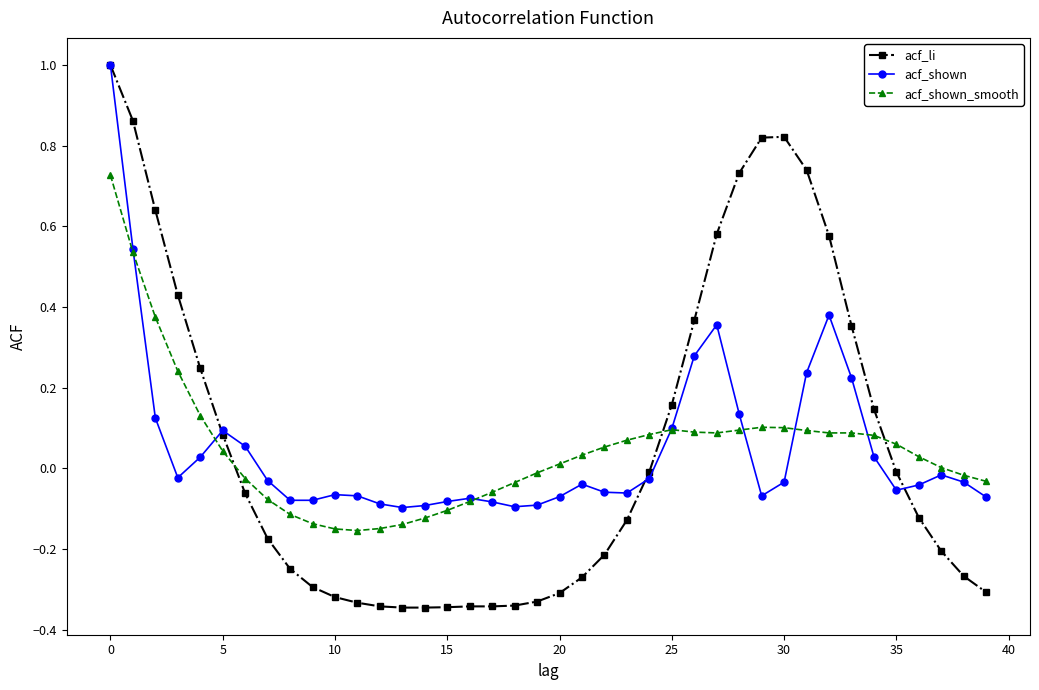

What is the greatest value displayed?

1.0